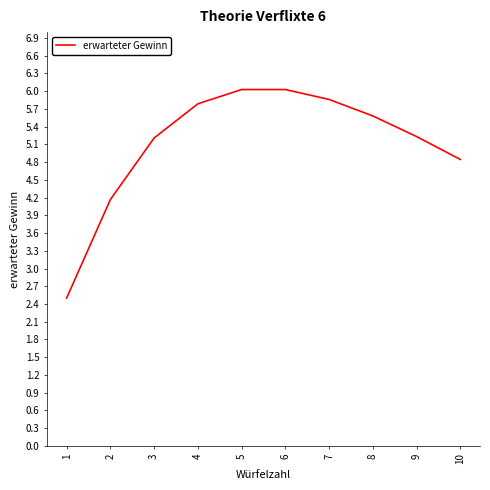

The value at 5 is 6.0. True or false?

True